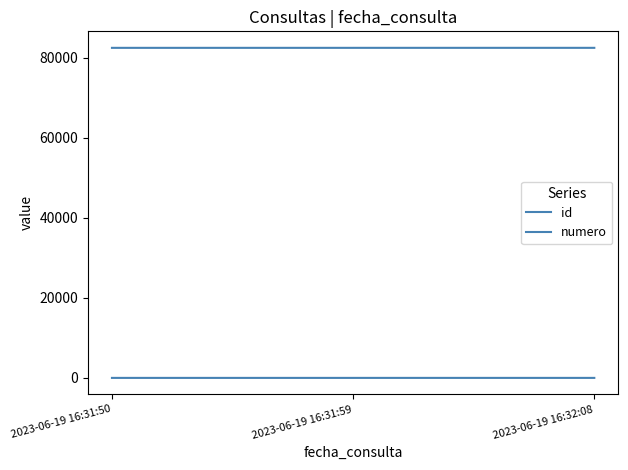

What is the sum of the id values at 2023-06-19 16:31:59 and 2023-06-19 16:32:08?

164963